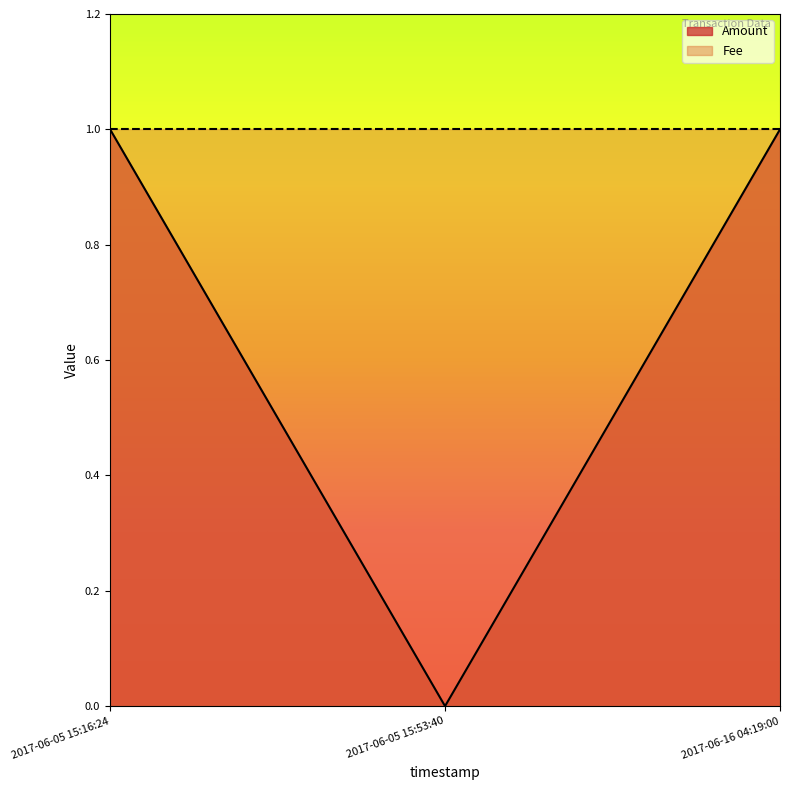

How many lines are shown in the chart?

1